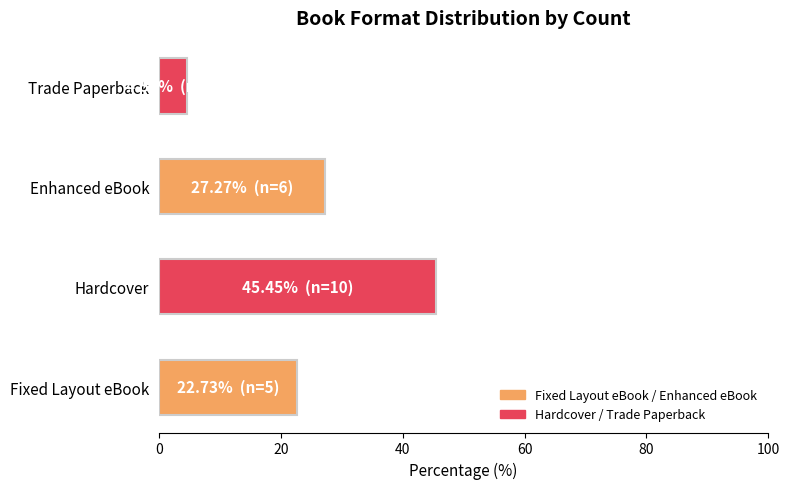

True or false: the data shows 8.4 at Enhanced eBook.

False